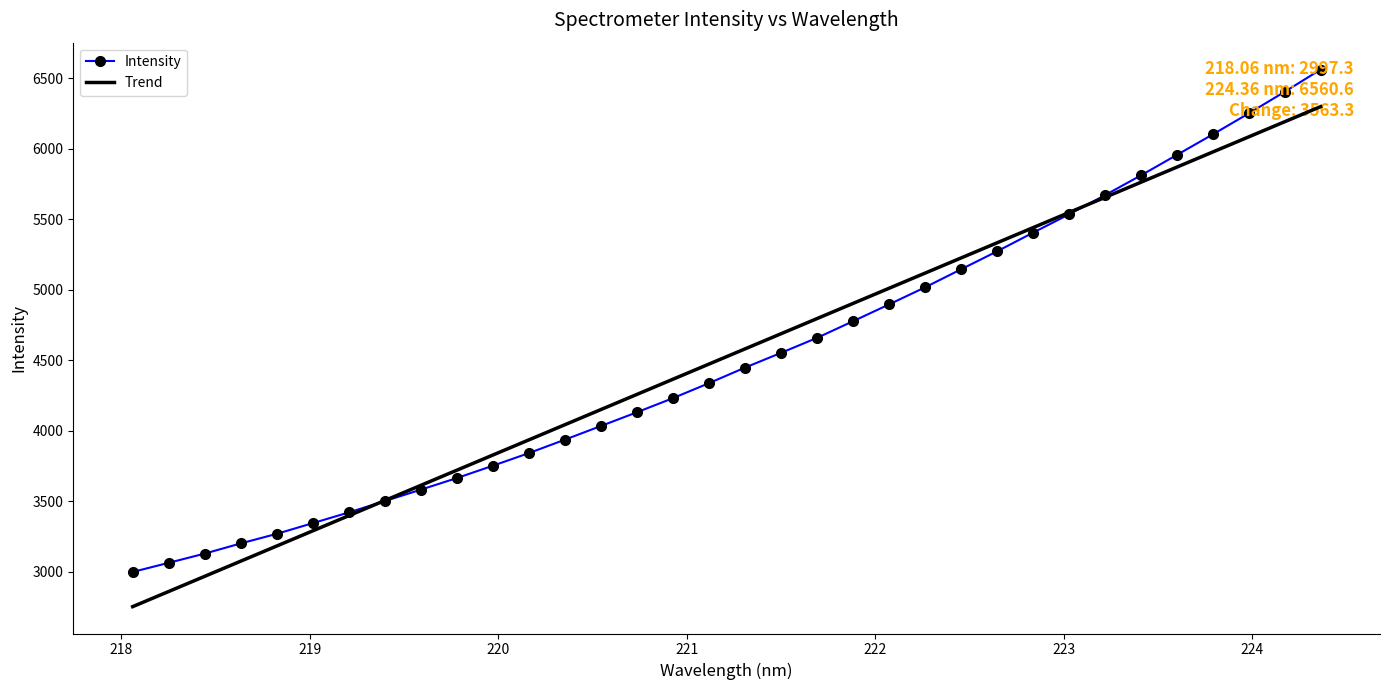

Which has a higher value, 220.9264 or 223.0264?

223.0264